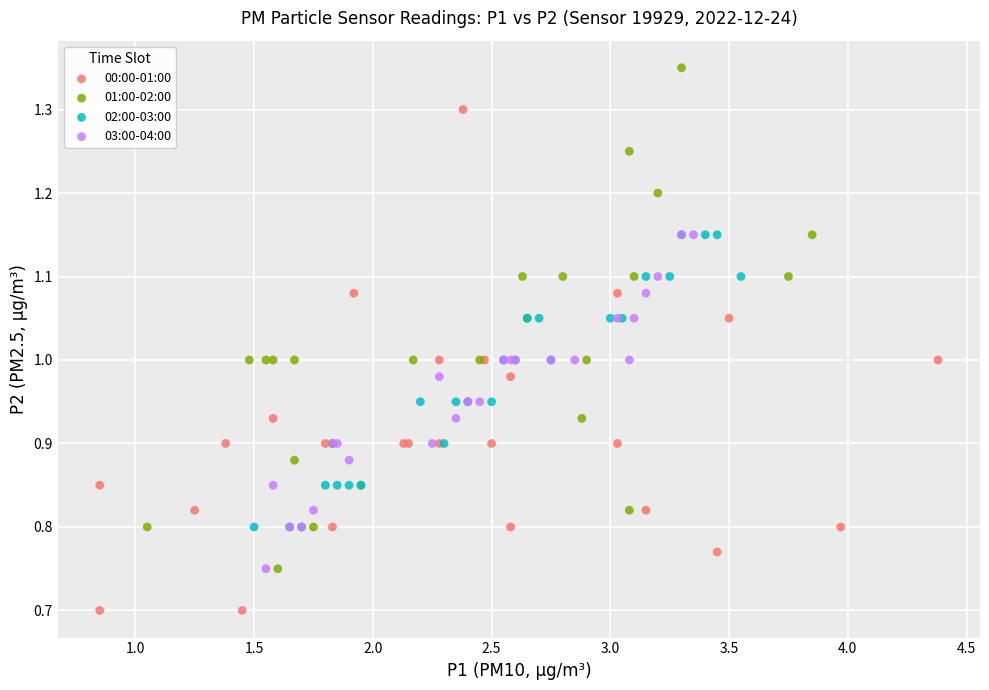

Which series reaches the minimum Y coordinate?

00:00-01:00